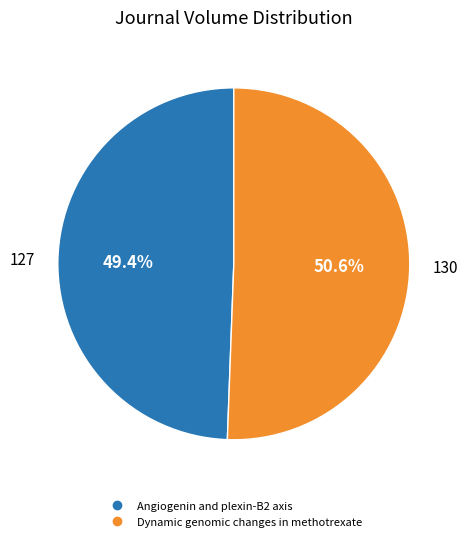

Is it true that Dynamic genomic changes in methotrexate is 39% of the pie?

False